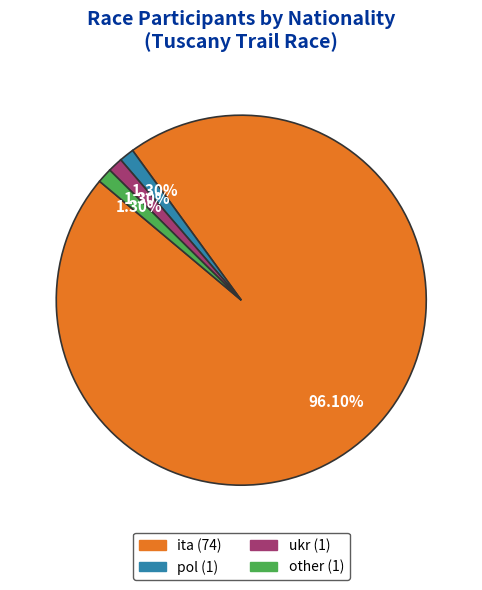

To the nearest percent, what portion does ita represent?

96%